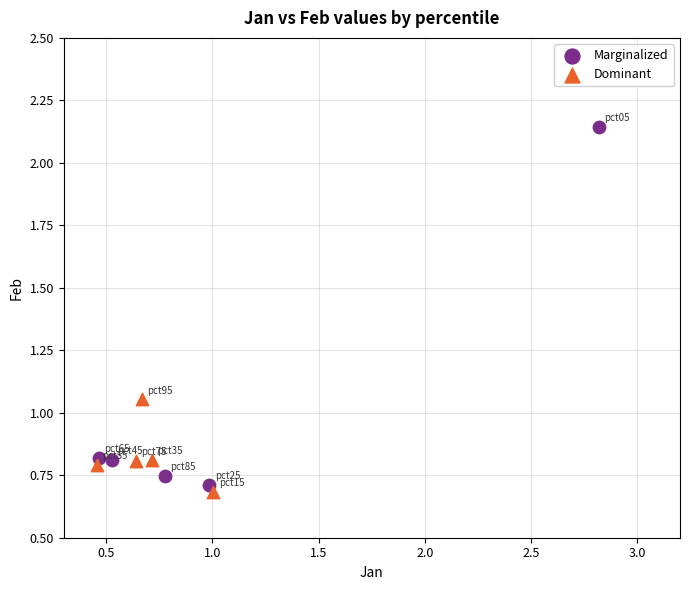

Which series has the largest Y range (max minus min)?

Marginalized